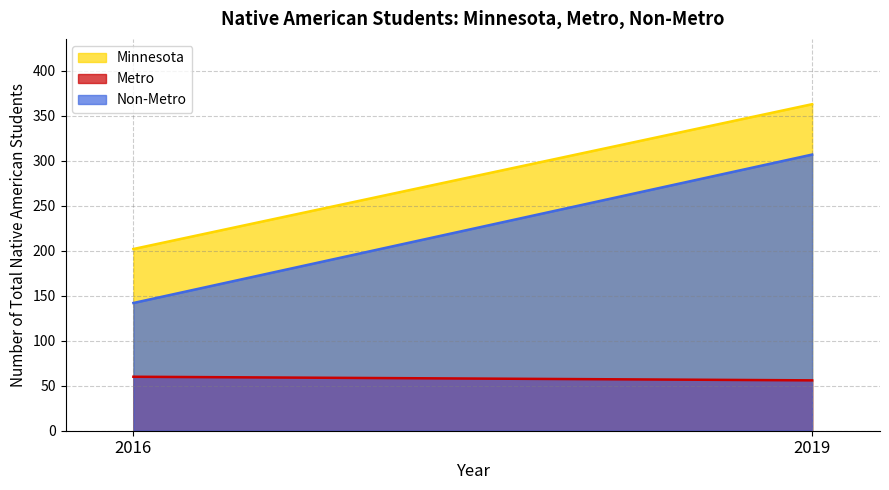

At which category is the sum across all series the highest?

2019